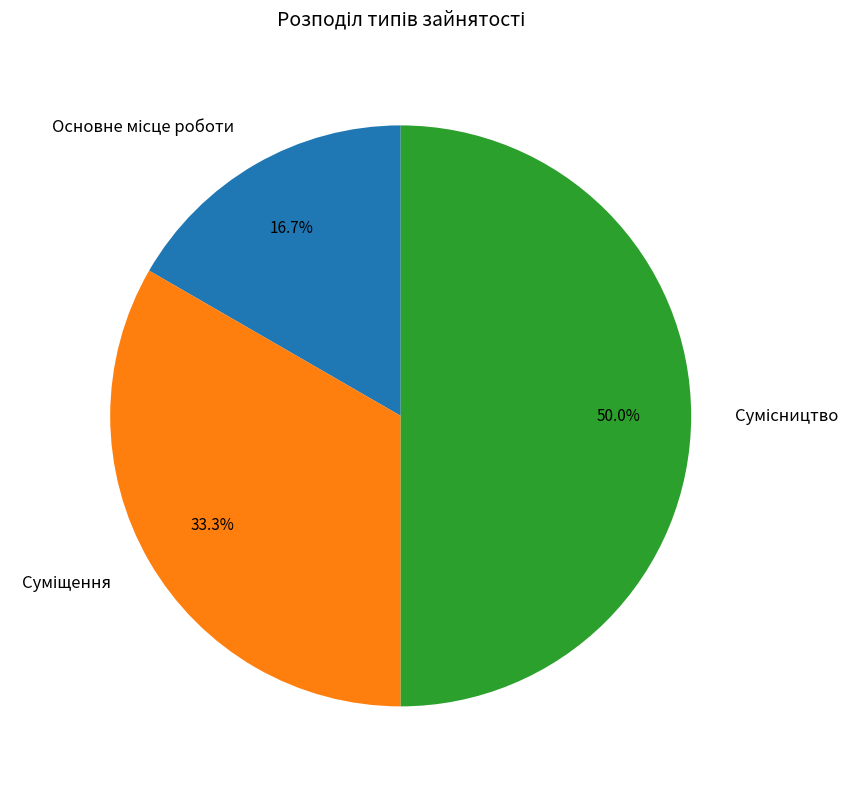

The Суміщення slice represents 27% of the pie. True or false?

False